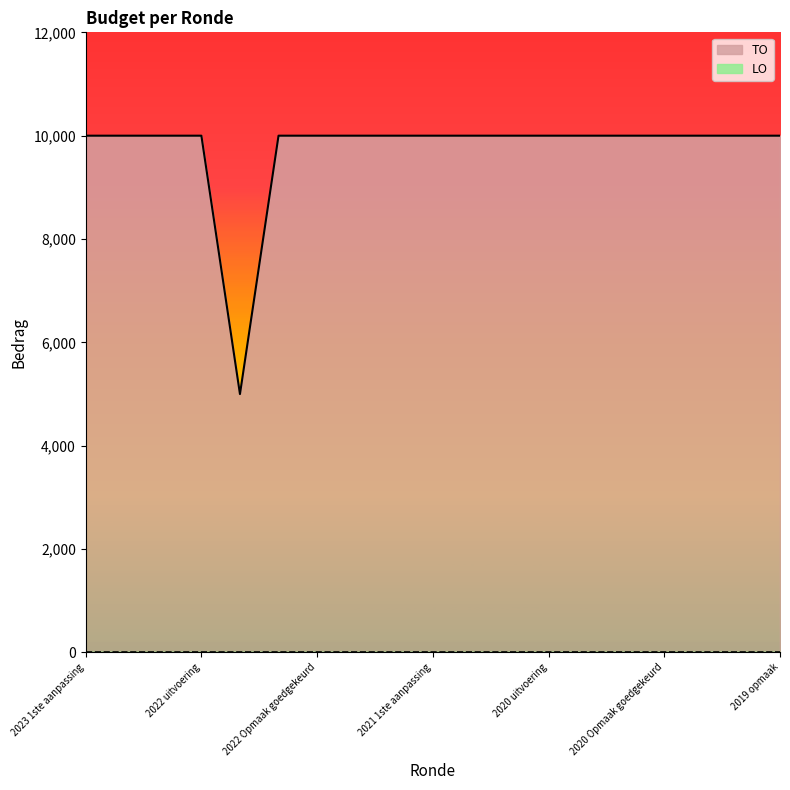

What is the value of the 7th point from the left?

10000